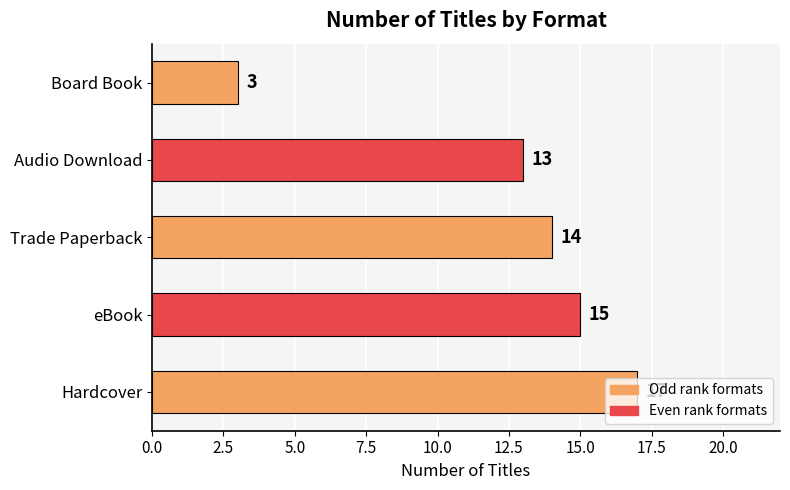

Which has a higher value, Board Book or eBook?

eBook